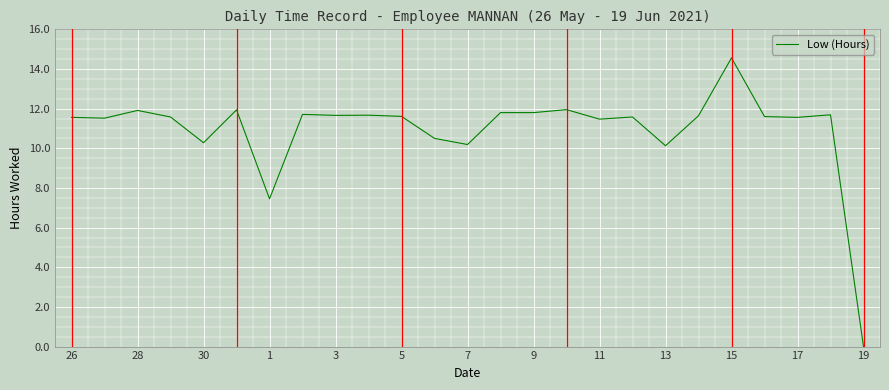

How many values are above zero?

24